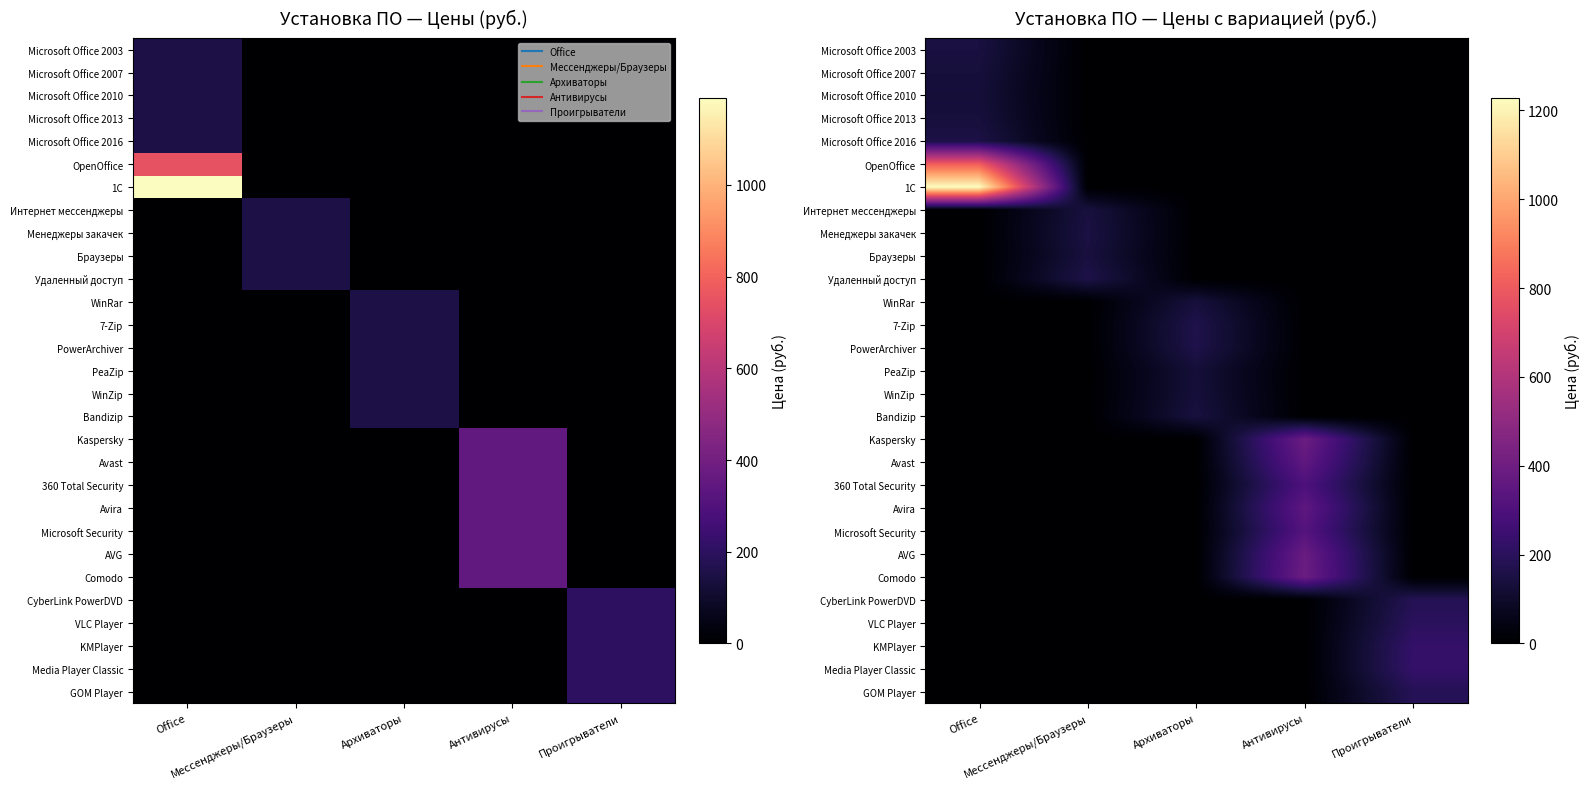

Which series has the widest spread of values?

1С